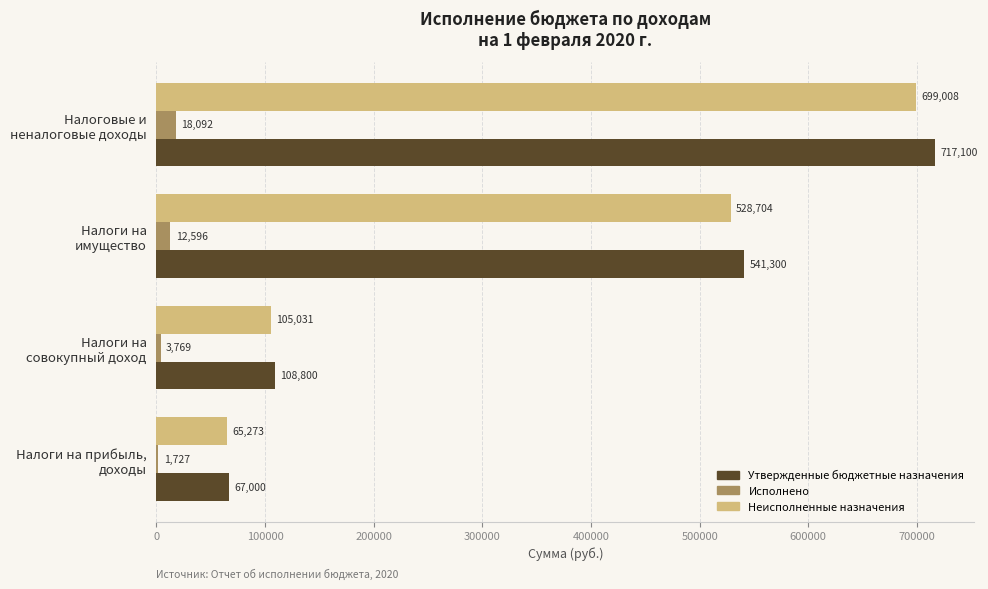

What is the maximum value shown in the chart?

717100.0